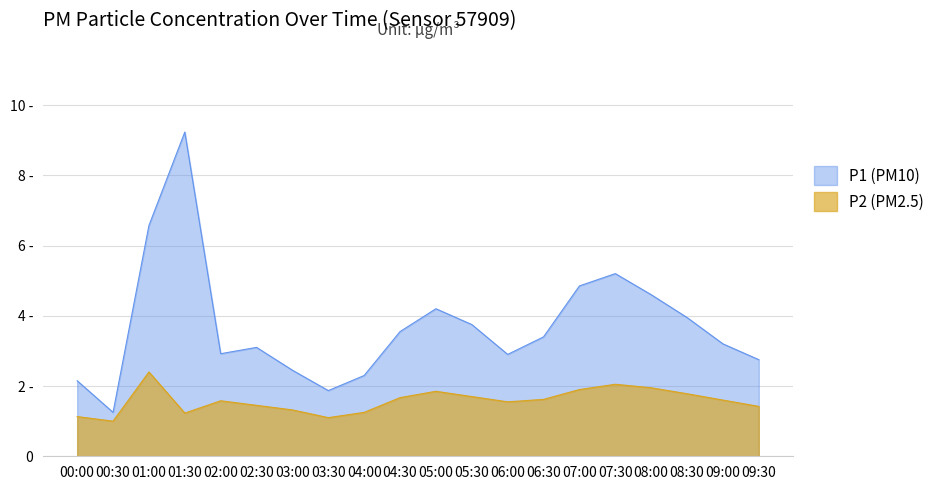

In P1, how many points are higher than both neighbors (excluding endpoints)?

4